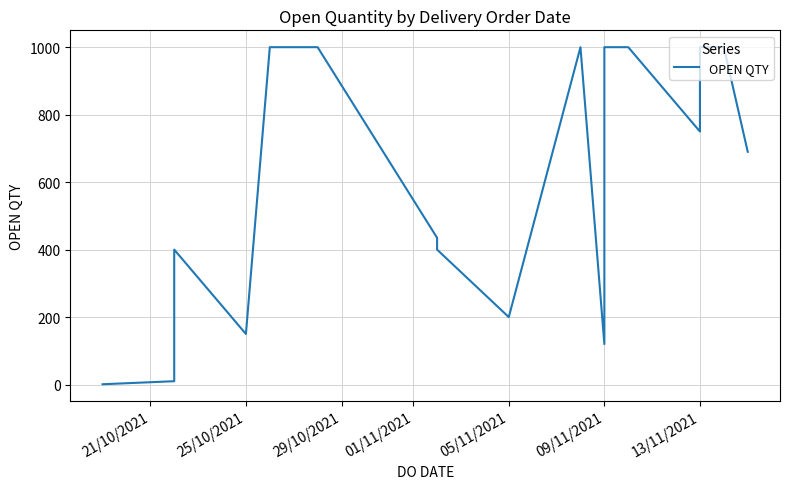

What is the value of the 2nd point from the left?

10